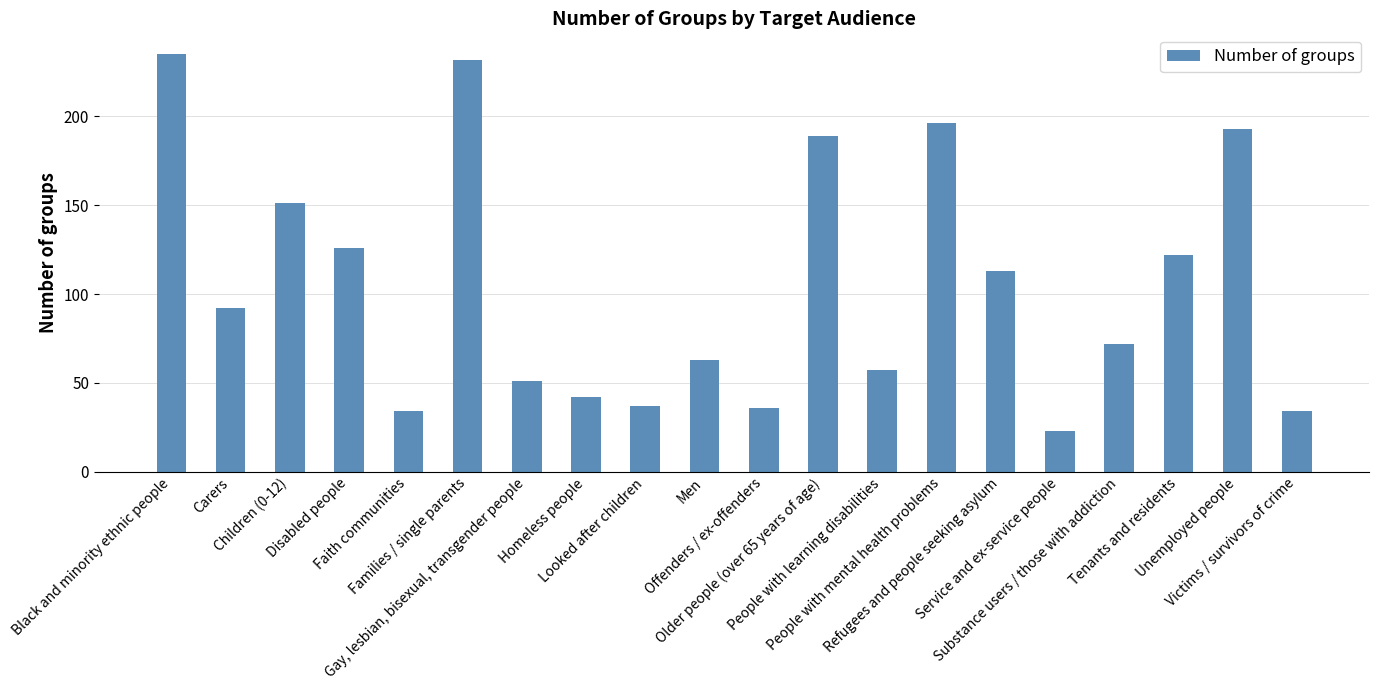

What is the label of the 13th bar from the right?

Homeless people